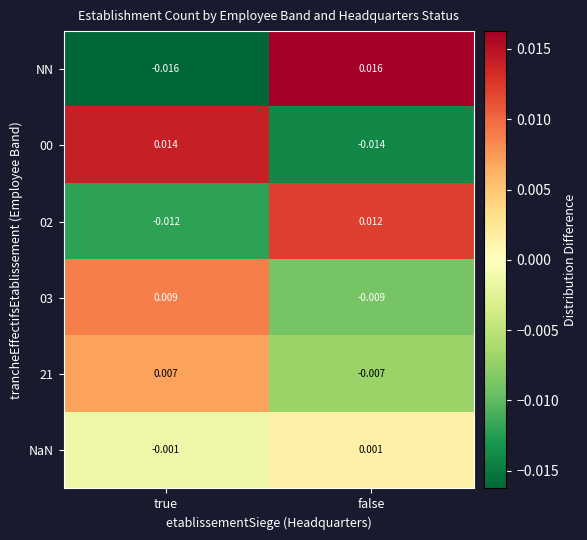

At which category does the chart reach its minimum across all series?

true